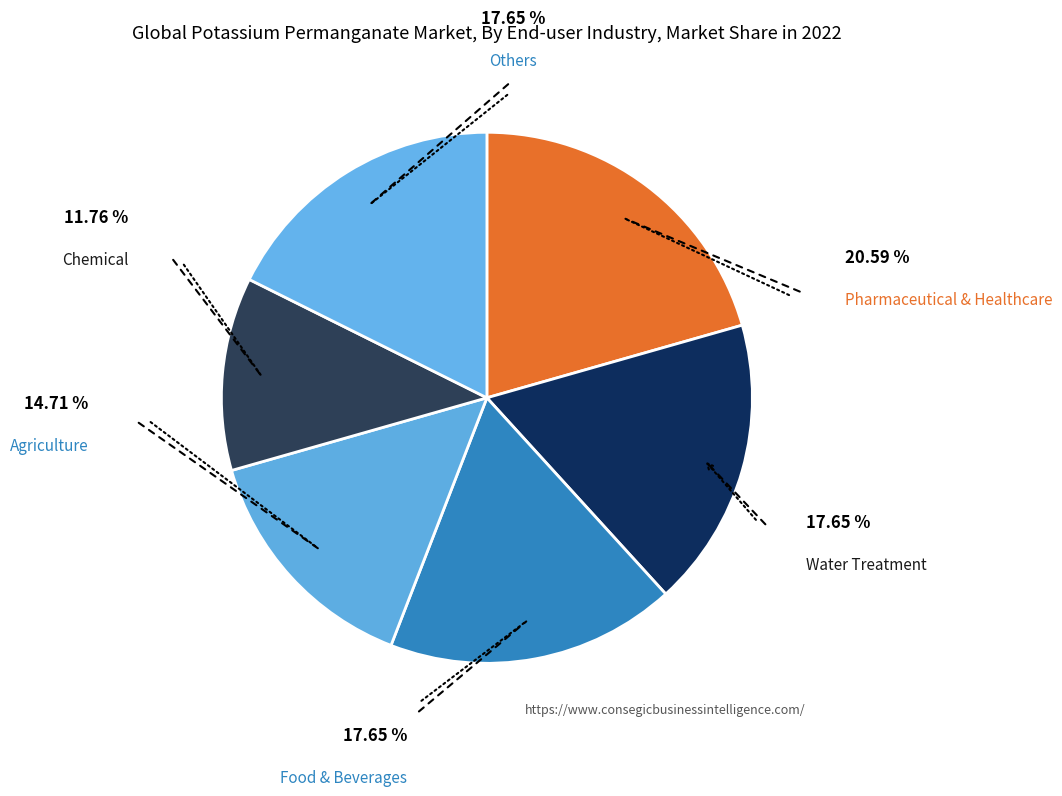

How many slices are in this pie chart?

6